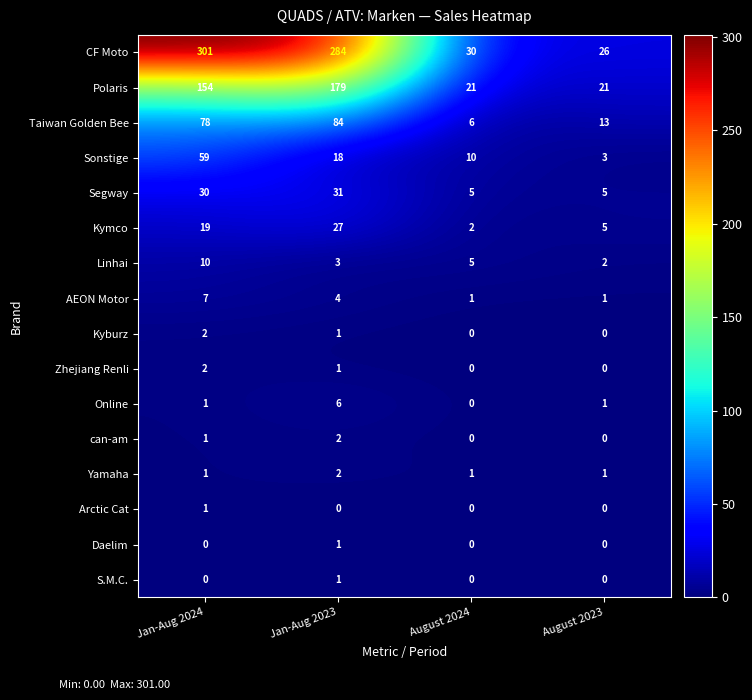

What is the total value across all series at August 2023?

78